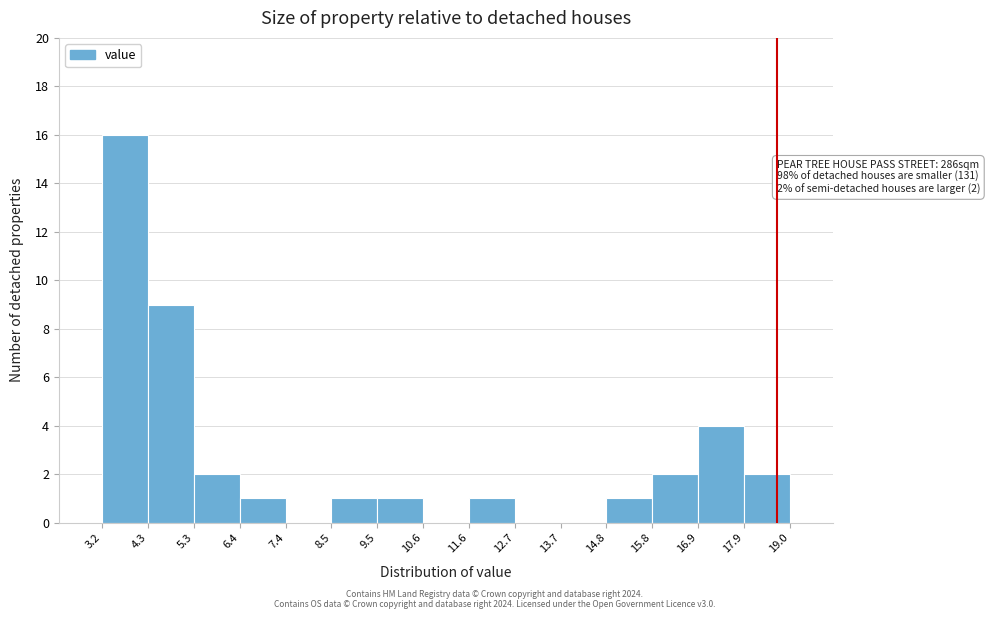

Over which range of the x-axis is the bar tallest?

3.2 to 4.3